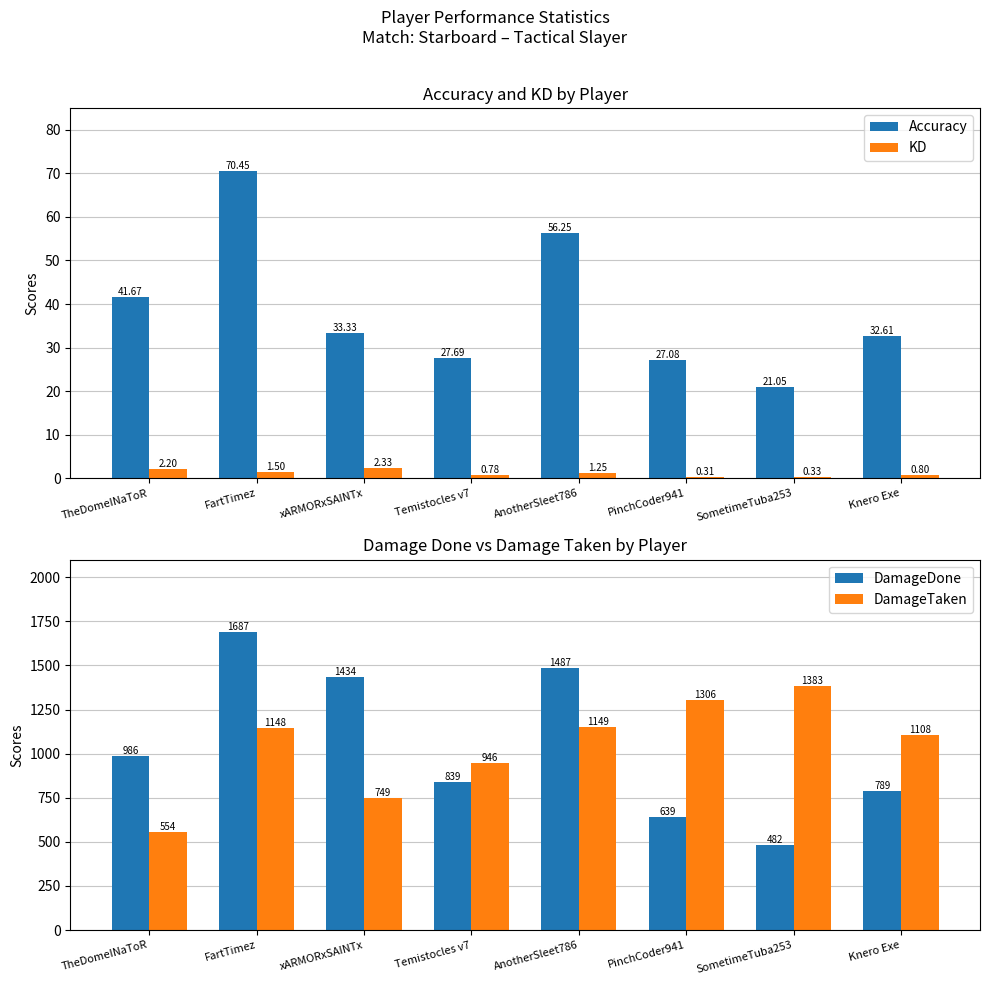

The DamageDone series shows 276.4 at Knero Exe. True or false?

False